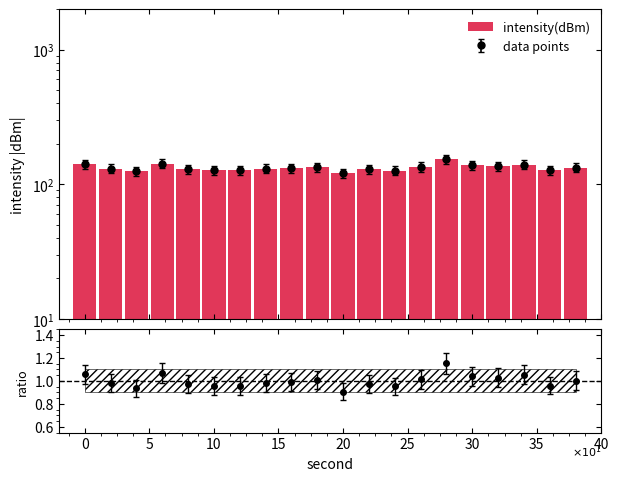

How many data points does each series have?

20